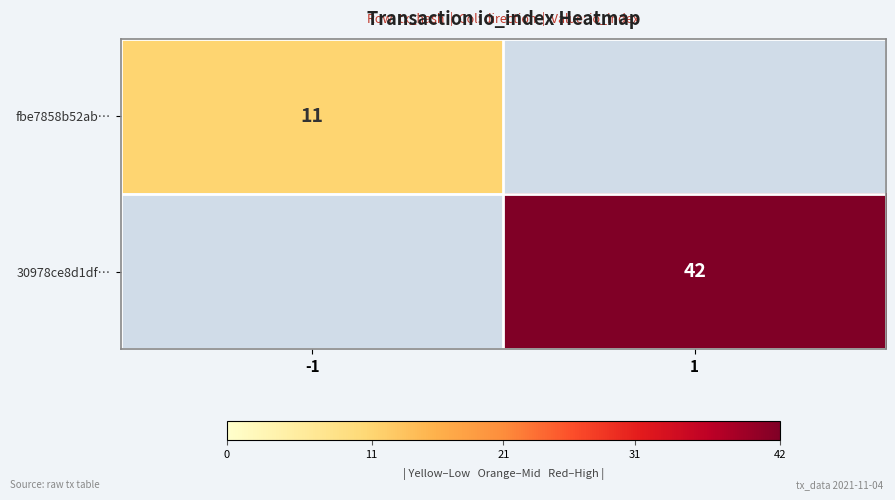

True or false: fbe7858b52ab… has a value of 11 at -1.

True